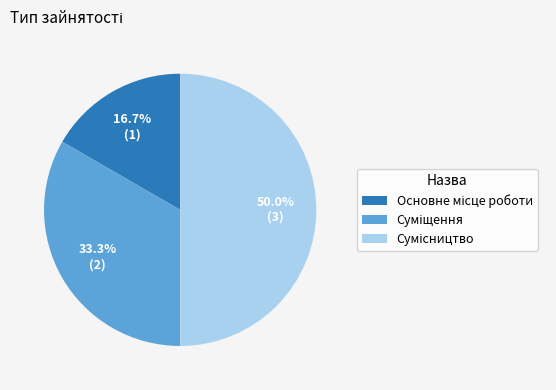

What percentage is the Основне місце роботи slice, to the nearest percent?

17%